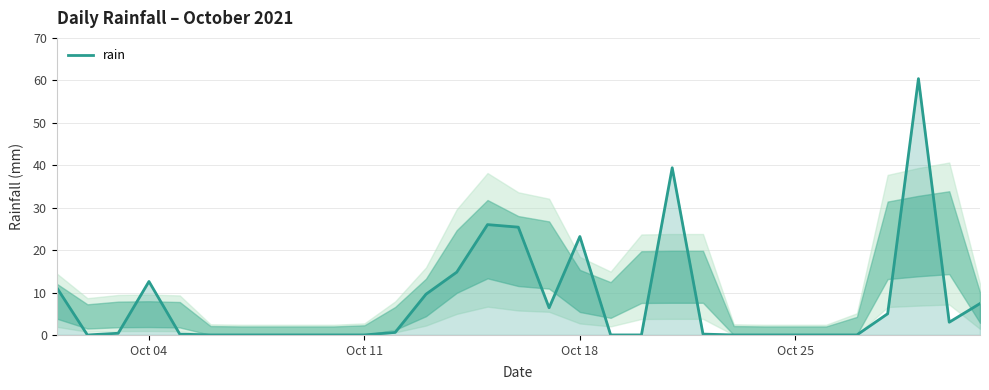

What is the difference between the maximum and minimum values?

60.4